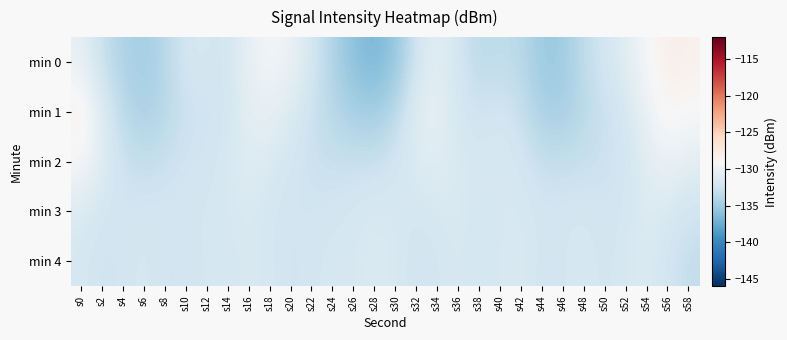

At which category does the chart reach its minimum across all series?

s28